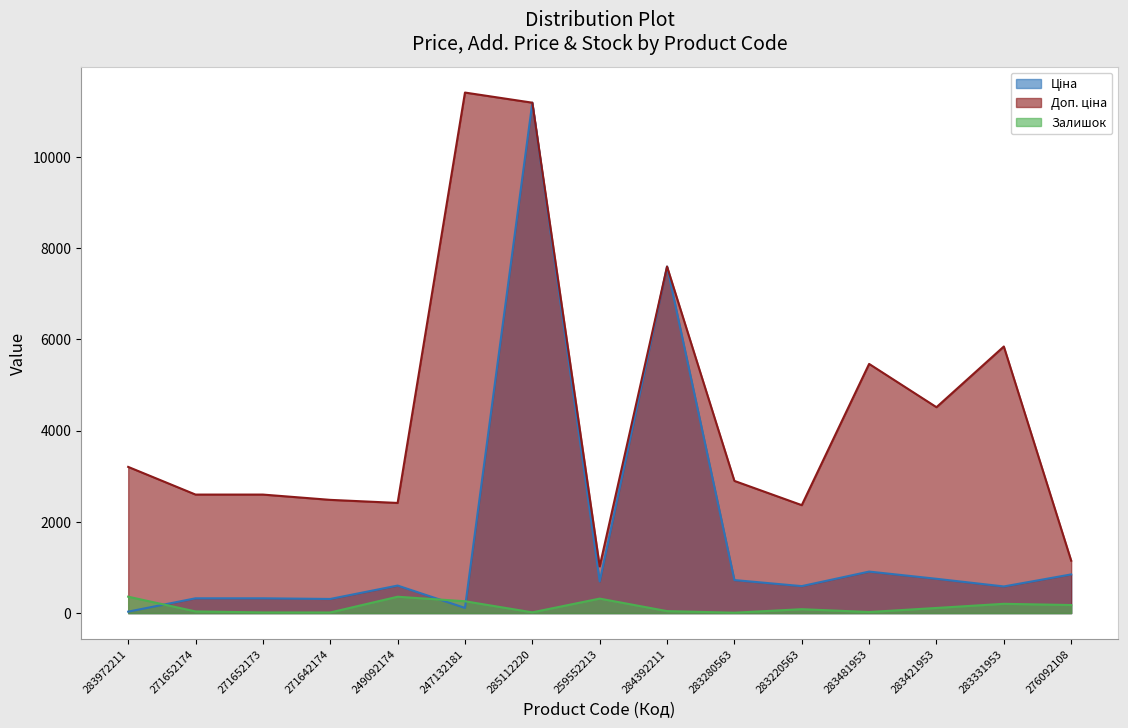

True or false: Ціна and Доп. ціна cross at least once.

False